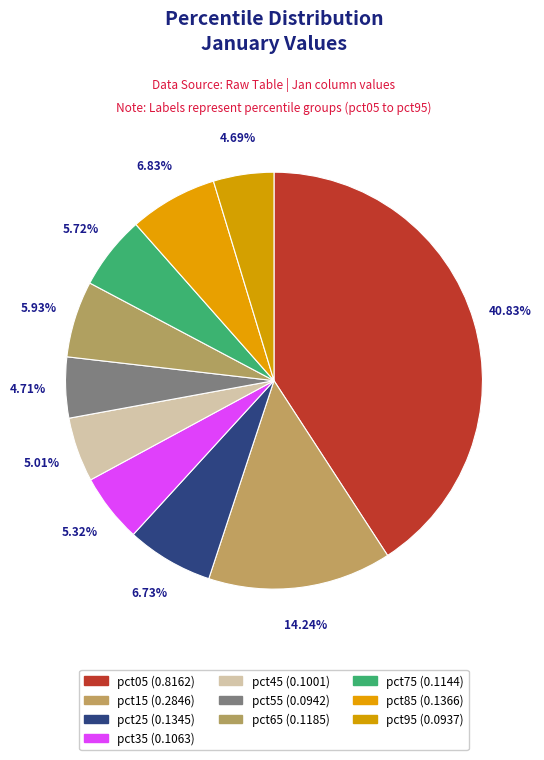

Is it true that pct35 is 5% of the pie?

True